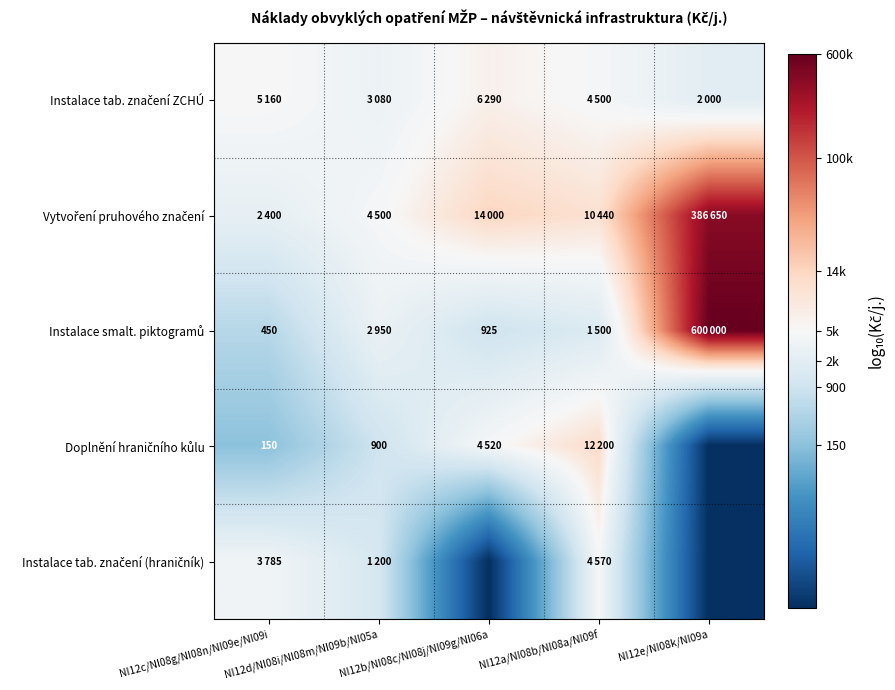

Count the number of data series in this chart.

5